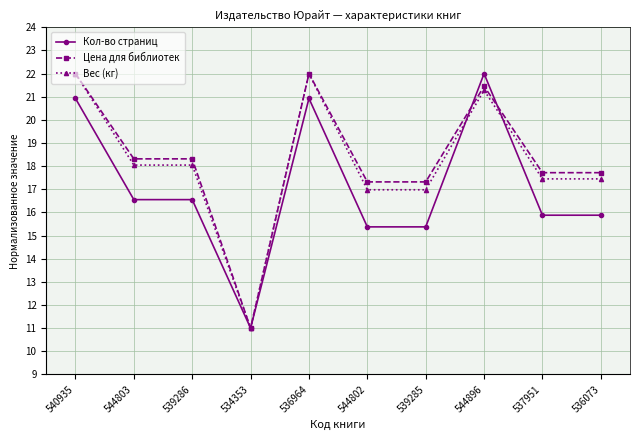

How many data points in Цена для библиотек are less than 18?

5